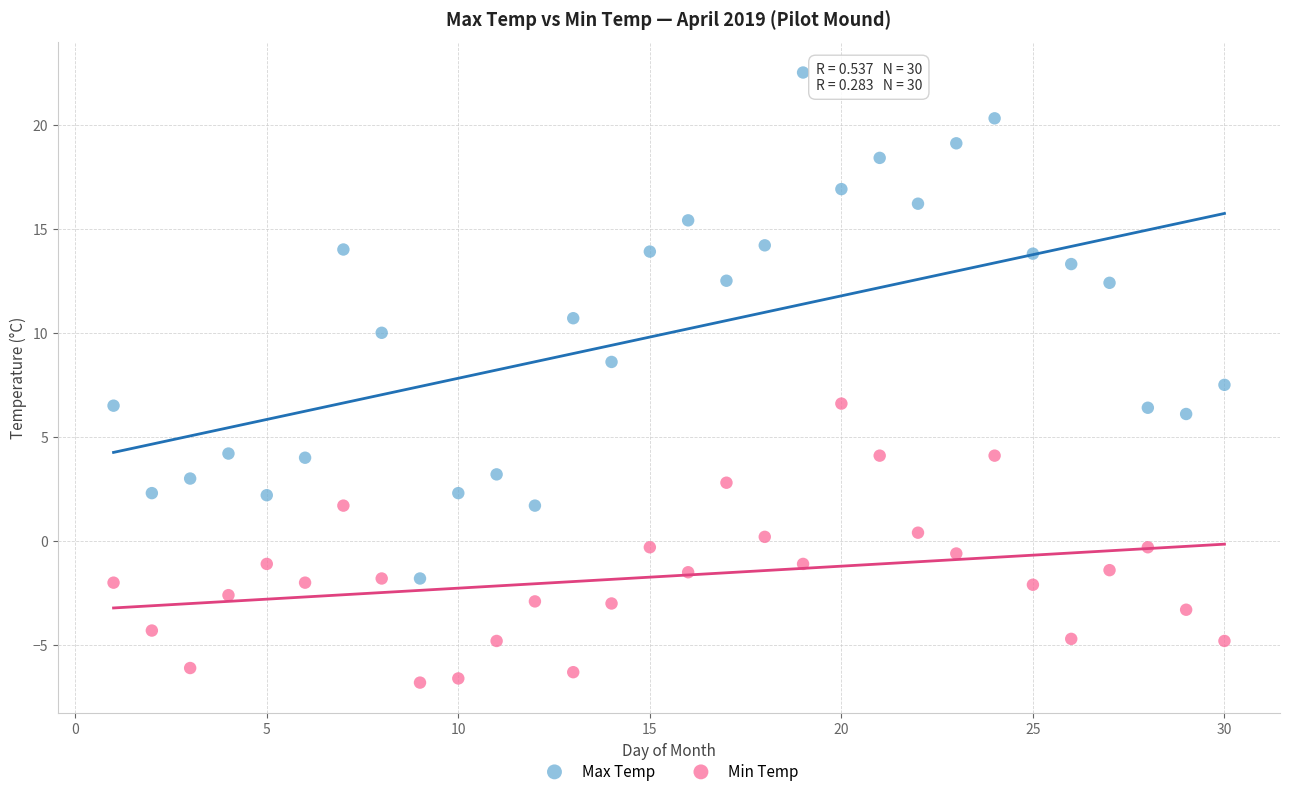

Which series reaches the maximum Y coordinate?

Max Temp